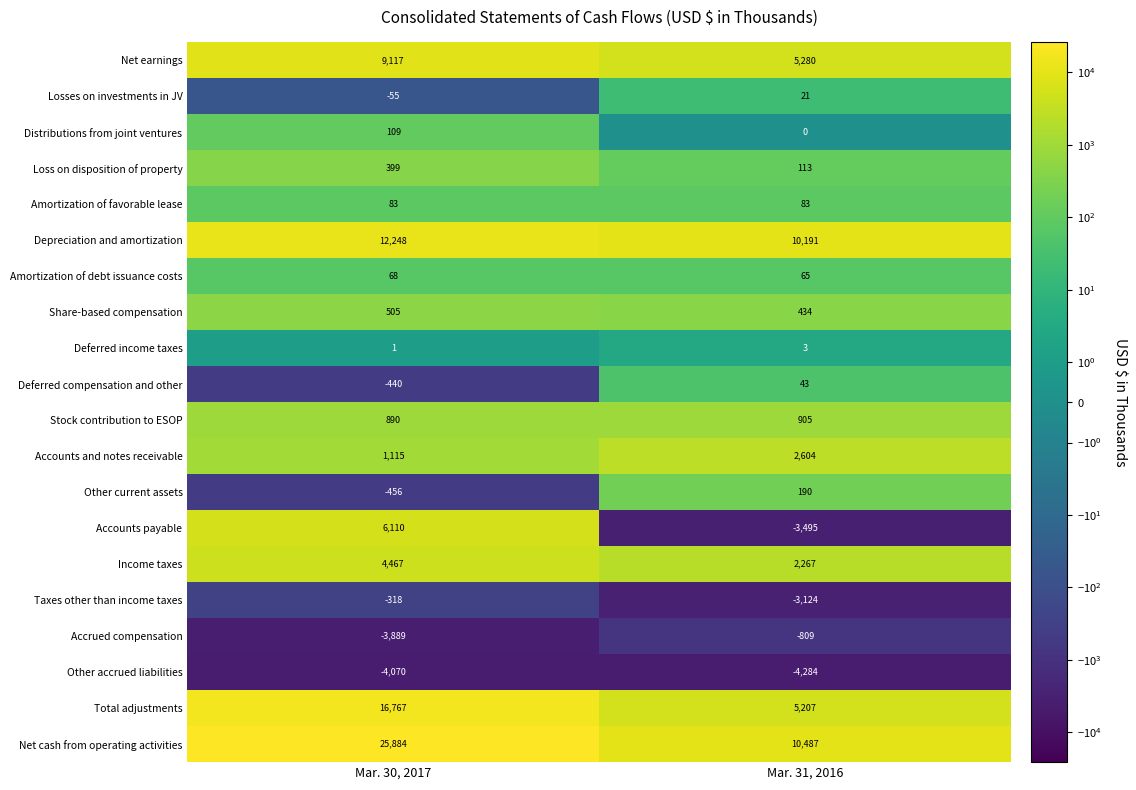

The value of Net cash from operating activities at Mar. 31, 2016 is 5089. True or false?

False